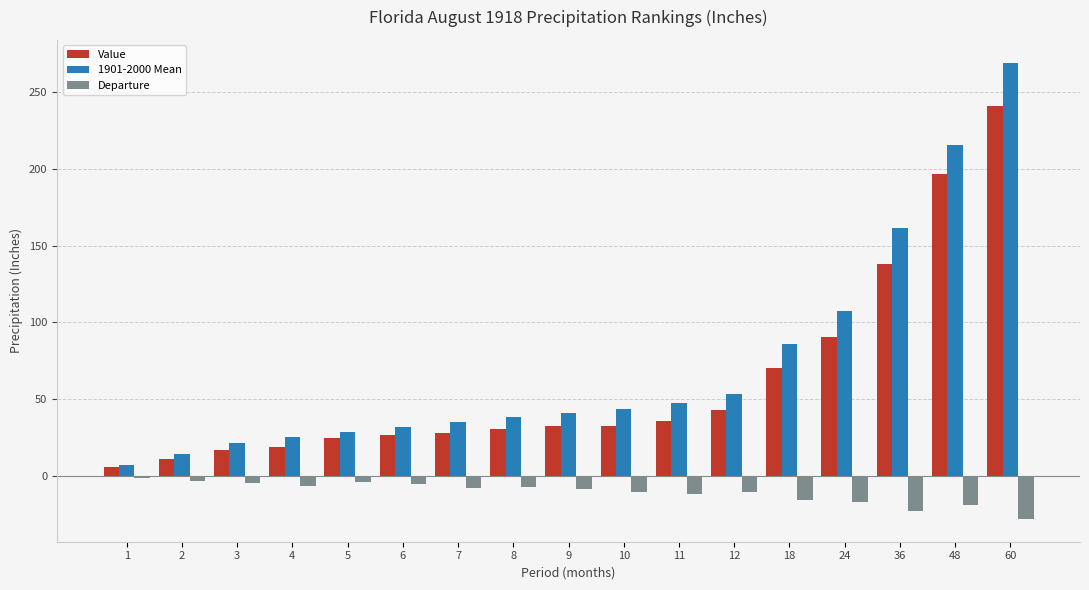

Which label corresponds to the smallest value in the chart?

60